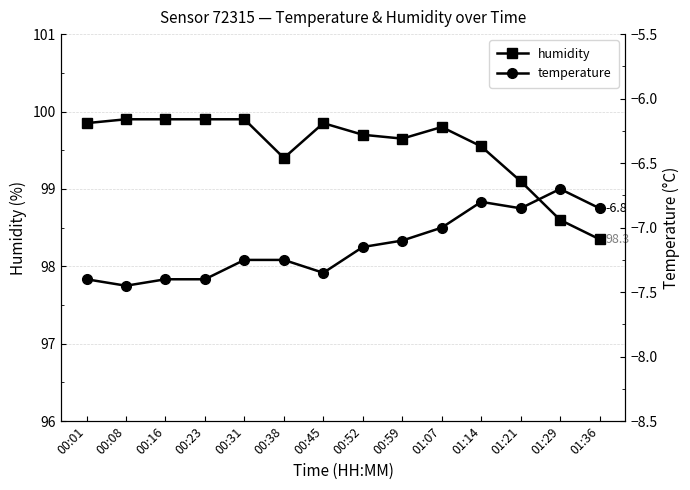

True or false: humidity and temperature cross at least once.

False